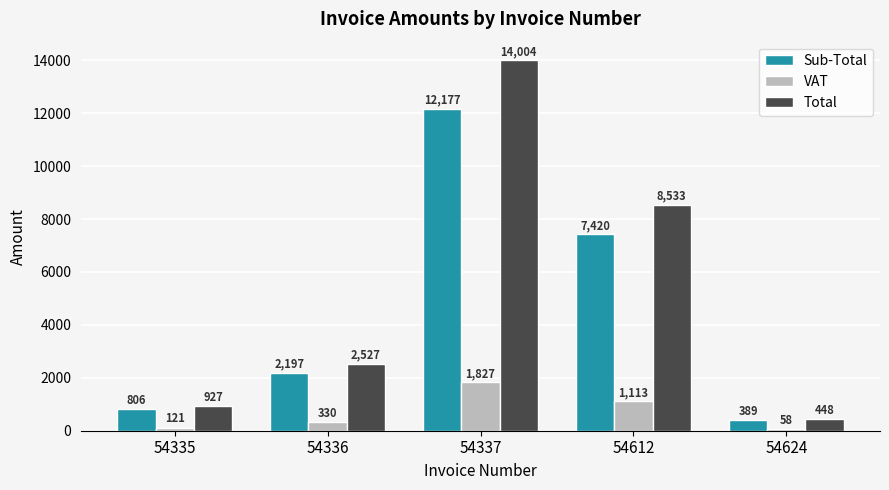

How many data points does each series have?

5